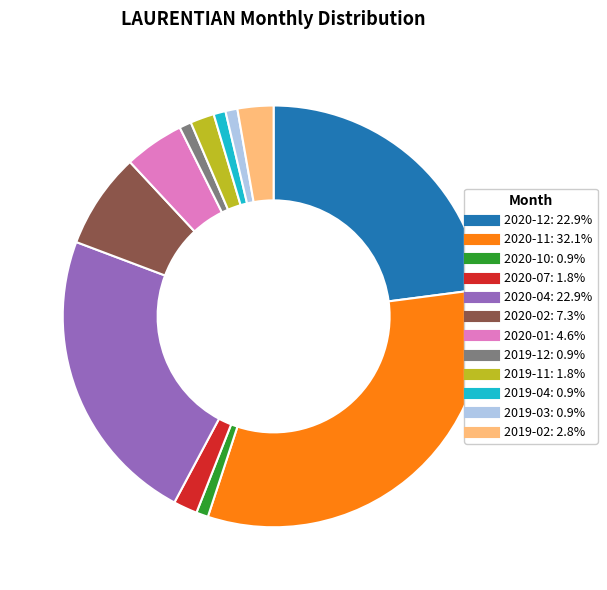

Is there any slice that represents more than half of the pie?

No